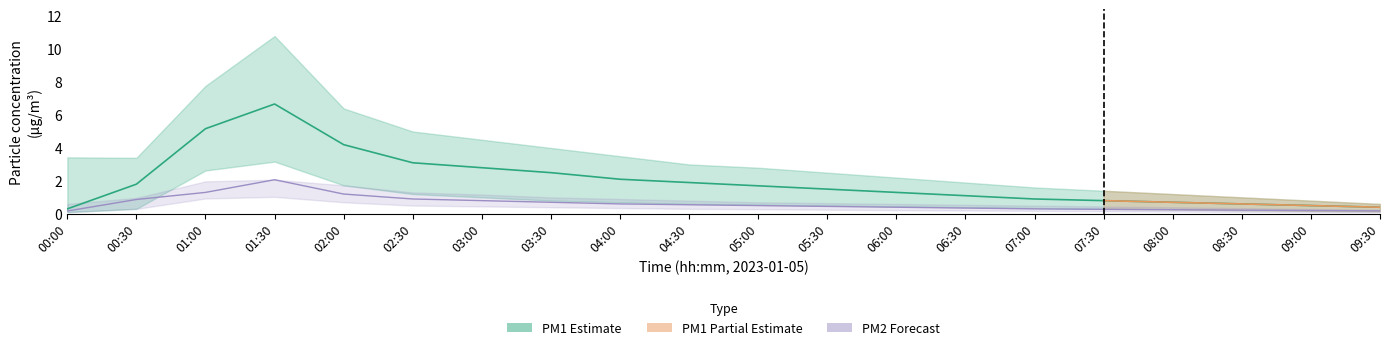

True or false: P1 and P2 intersect in this chart.

False